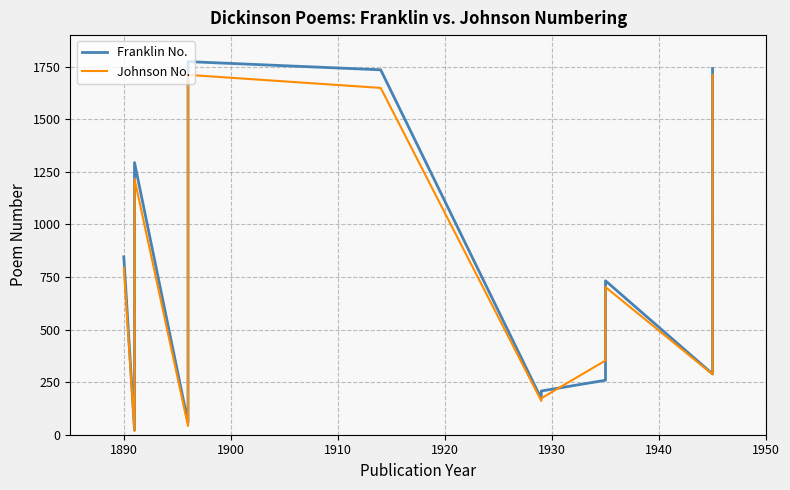

True or false: Franklin No. has more than 1 points higher than both neighbors.

True